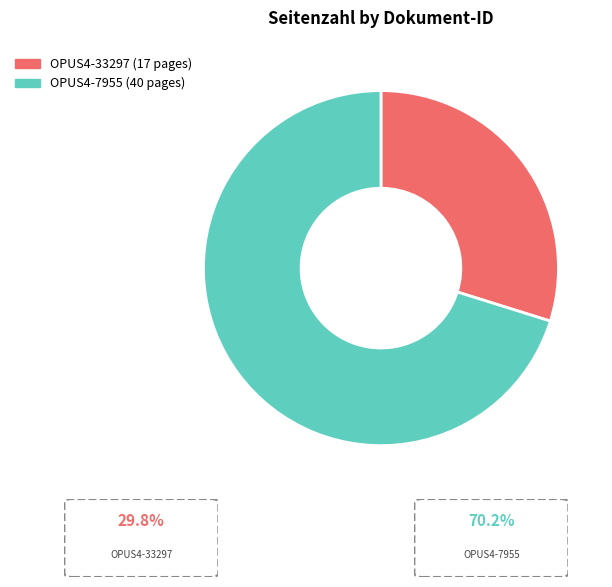

Is the sum of OPUS4-7955 and OPUS4-33297 greater than half?

Yes